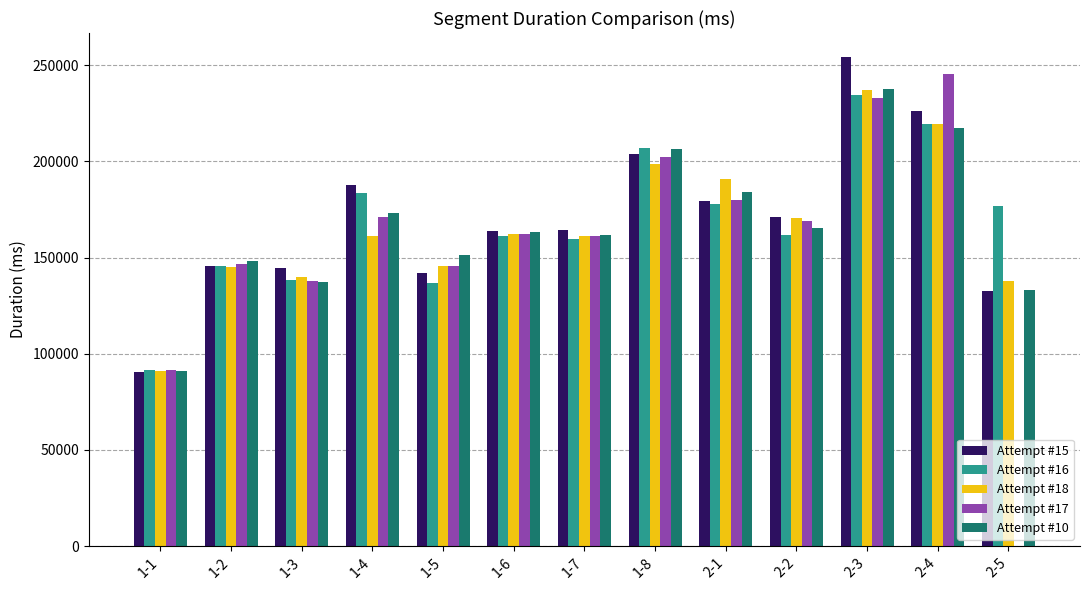

Which series has the widest spread of values?

Attempt #17